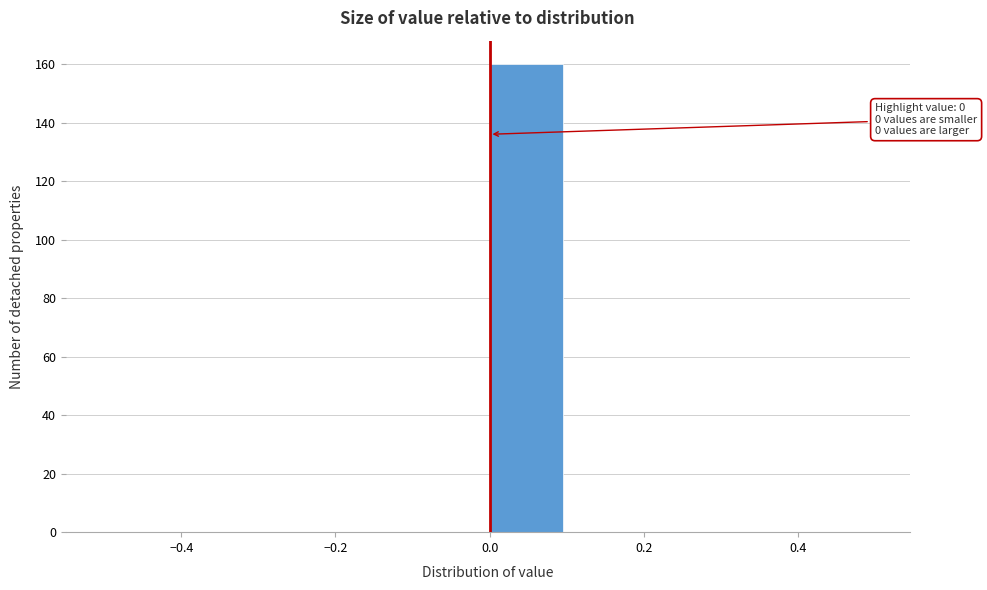

Which range on the x-axis has the tallest bar?

0.0 to 0.1